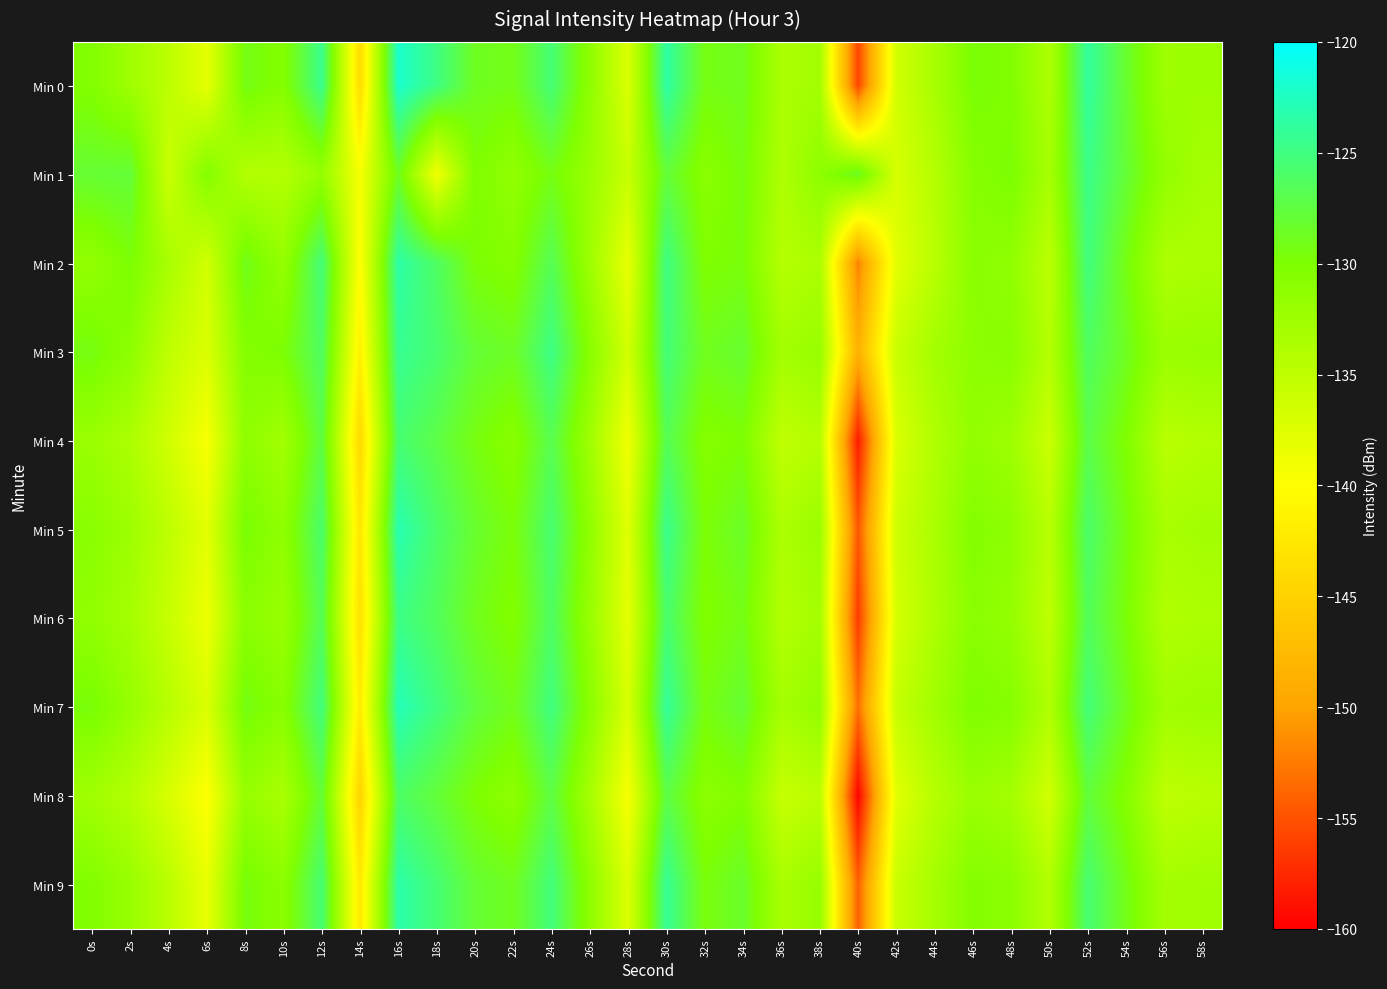

Reading left to right, what are all the values shown in this chart?

Min 0: 0s=-130.3	2s=-132.5	4s=-134.8	6s=-138.0	8s=-129.2	10s=-130.5	12s=-124.5	14s=-143.9	16s=-122.0	18s=-124.9	20s=-128.8	22s=-129.1	24s=-125.4	26s=-131.2	28s=-137.1	30s=-123.6	32s=-129.3	34s=-128.9	36s=-133.4	38s=-132.8	40s=-155.8	42s=-136.4	44s=-133.2	46s=-129.7	48s=-130.1	50s=-133.7	52s=-123.9	54s=-128.2	56s=-132.4	58s=-132.3
Min 1: 0s=-128.0	2s=-127.8	4s=-135.9	6s=-130.3	8s=-134.1	10s=-134.1	12s=-131.8	14s=-139.3	16s=-128.7	18s=-139.0	20s=-130.0	22s=-131.5	24s=-129.3	26s=-132.1	28s=-135.6	30s=-127.8	32s=-130.9	34s=-129.4	36s=-133.7	38s=-131.2	40s=-128.5	42s=-136.8	44s=-134.2	46s=-130.6	48s=-129.8	50s=-133.1	52s=-124.7	54s=-127.9	56s=-131.5	58s=-133.0
Min 2: 0s=-131.5	2s=-129.8	4s=-133.2	6s=-136.4	8s=-128.9	10s=-131.7	12s=-125.3	14s=-140.1	16s=-123.5	18s=-126.2	20s=-129.8	22s=-130.5	24s=-126.7	26s=-132.4	28s=-138.3	30s=-124.9	32s=-130.1	34s=-129.6	36s=-134.2	38s=-133.5	40s=-152.1	42s=-137.8	44s=-134.5	46s=-130.9	48s=-131.3	50s=-134.8	52s=-125.1	54s=-129.3	56s=-133.6	58s=-133.4
Min 3: 0s=-129.3	2s=-131.1	4s=-135.0	6s=-137.2	8s=-130.4	10s=-129.8	12s=-126.2	14s=-141.5	16s=-124.3	18s=-125.7	20s=-127.9	22s=-128.6	24s=-124.8	26s=-130.7	28s=-136.5	30s=-125.3	32s=-128.9	34s=-128.1	36s=-132.8	38s=-131.9	40s=-148.6	42s=-135.7	44s=-132.9	46s=-131.1	48s=-130.8	50s=-134.2	52s=-126.3	54s=-128.7	56s=-132.1	58s=-131.8
Min 4: 0s=-132.1	2s=-133.6	4s=-136.3	6s=-139.5	8s=-131.2	10s=-132.8	12s=-127.4	14s=-144.2	16s=-125.6	18s=-127.3	20s=-129.4	22s=-130.8	24s=-126.9	26s=-132.6	28s=-138.9	30s=-126.7	32s=-130.5	34s=-129.9	36s=-135.1	38s=-134.2	40s=-158.3	42s=-137.2	44s=-133.8	46s=-131.5	48s=-132.4	50s=-135.9	52s=-127.2	54s=-130.1	56s=-134.5	58s=-134.0
Min 5: 0s=-130.8	2s=-132.4	4s=-134.9	6s=-137.8	8s=-129.6	10s=-131.3	12s=-125.8	14s=-142.7	16s=-123.1	18s=-125.9	20s=-128.2	22s=-129.7	24s=-125.6	26s=-131.4	28s=-137.6	30s=-124.5	32s=-129.8	34s=-128.4	36s=-133.6	38s=-132.1	40s=-154.7	42s=-136.1	44s=-133.4	46s=-130.3	48s=-131.2	50s=-134.5	52s=-125.9	54s=-129.4	56s=-133.2	58s=-132.8
Min 6: 0s=-131.4	2s=-133.0	4s=-135.6	6s=-138.7	8s=-130.9	10s=-132.1	12s=-126.7	14s=-143.4	16s=-124.8	18s=-126.5	20s=-128.9	22s=-130.3	24s=-126.2	26s=-132.0	28s=-138.0	30s=-125.8	32s=-130.2	34s=-129.2	36s=-134.1	38s=-132.9	40s=-156.4	42s=-136.7	44s=-133.6	46s=-130.8	48s=-131.7	50s=-135.0	52s=-126.5	54s=-129.7	56s=-133.9	58s=-133.5
Min 7: 0s=-129.6	2s=-131.8	4s=-134.4	6s=-137.1	8s=-129.2	10s=-130.7	12s=-125.1	14s=-142.0	16s=-122.8	18s=-125.1	20s=-127.6	22s=-129.0	24s=-125.0	26s=-130.9	28s=-136.9	30s=-124.0	32s=-129.4	34s=-128.0	36s=-133.0	38s=-131.5	40s=-153.2	42s=-135.5	44s=-132.7	46s=-130.0	48s=-130.5	50s=-133.8	52s=-125.3	54s=-128.9	56s=-132.6	58s=-132.3
Min 8: 0s=-132.6	2s=-134.2	4s=-136.9	6s=-140.0	8s=-131.8	10s=-133.4	12s=-127.9	14s=-144.8	16s=-126.1	18s=-127.8	20s=-129.9	22s=-131.2	24s=-127.4	26s=-133.1	28s=-139.4	30s=-127.3	32s=-131.0	34s=-130.3	36s=-135.6	38s=-134.7	40s=-159.8	42s=-137.7	44s=-134.3	46s=-132.1	48s=-132.9	50s=-136.4	52s=-127.7	54s=-130.5	56s=-134.9	58s=-134.5
Min 9: 0s=-130.2	2s=-132.0	4s=-134.6	6s=-138.3	8s=-129.4	10s=-130.9	12s=-125.5	14s=-142.3	16s=-123.4	18s=-125.5	20s=-128.0	22s=-128.8	24s=-125.2	26s=-131.2	28s=-137.2	30s=-124.2	32s=-129.6	34s=-128.3	36s=-133.3	38s=-131.8	40s=-154.1	42s=-135.8	44s=-133.0	46s=-130.4	48s=-130.9	50s=-134.0	52s=-125.6	54s=-129.1	56s=-132.9	58s=-132.6